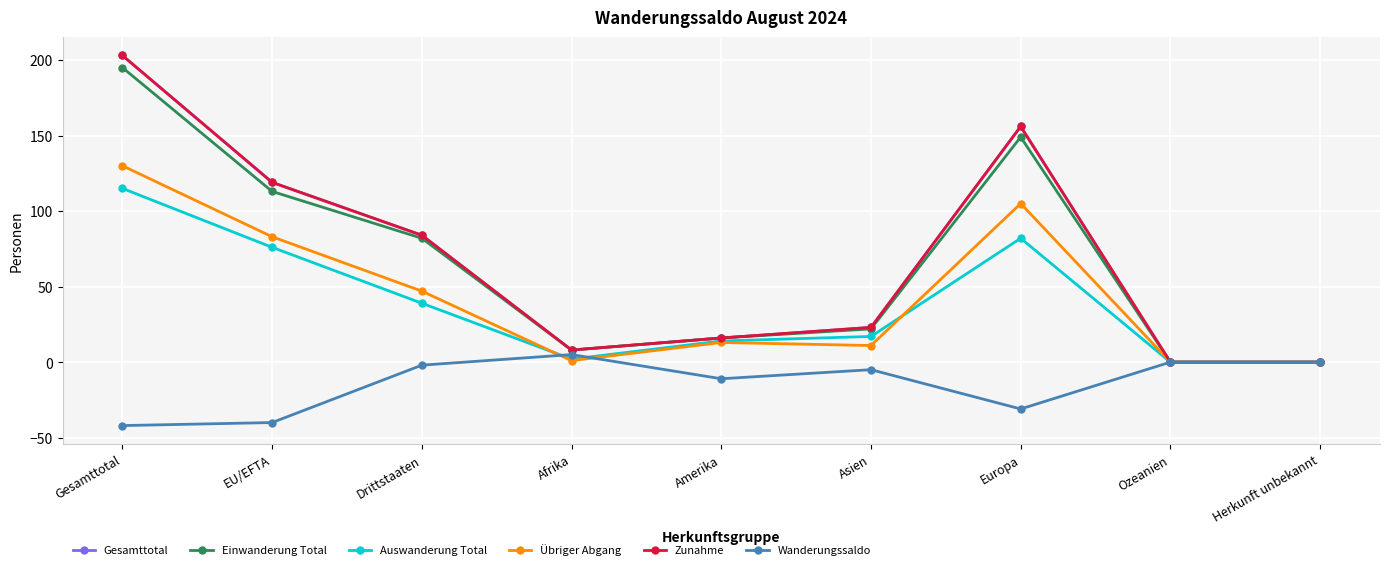

Rank the categories by Wanderungssaldo value from lowest to highest.

Gesamttotal, EU/EFTA, Europa, Amerika, Asien, Drittstaaten, Ozeanien, Herkunft unbekannt, Afrika